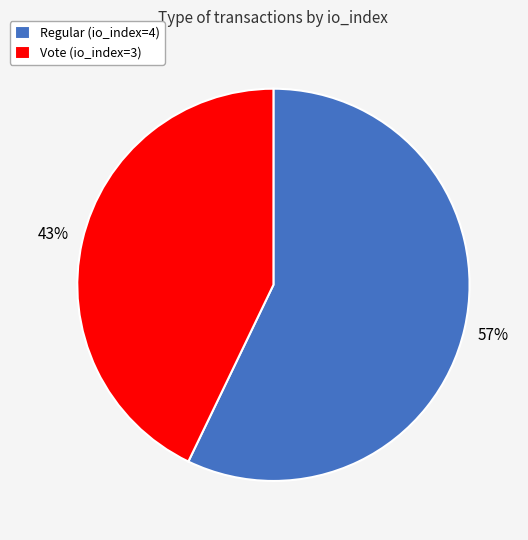

Which slice is the smallest?

Vote (io_index=3)